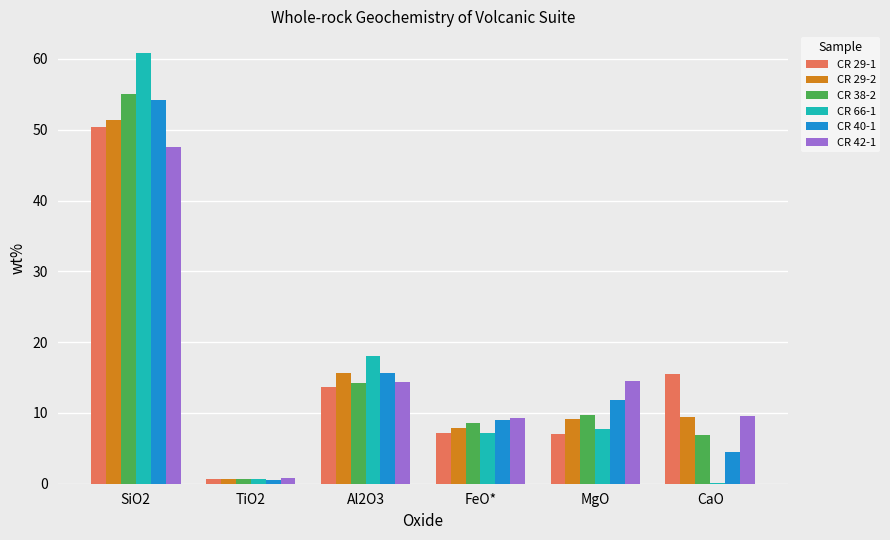

The CR 29-2 series shows 27.0 at Al2O3. True or false?

False